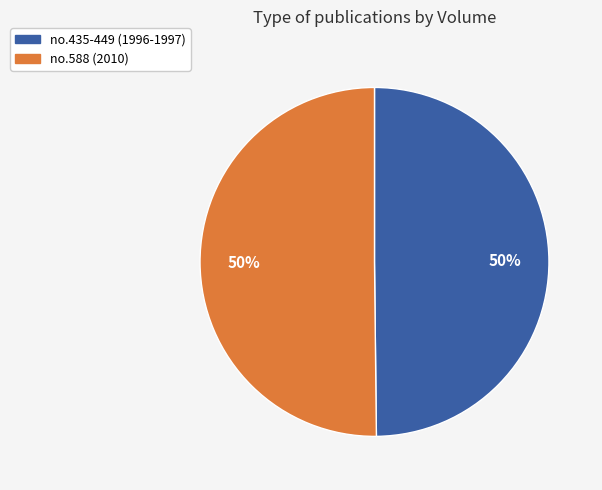

Combined, do no.435-449 (1996-1997) and no.588 (2010) account for over 50%?

Yes